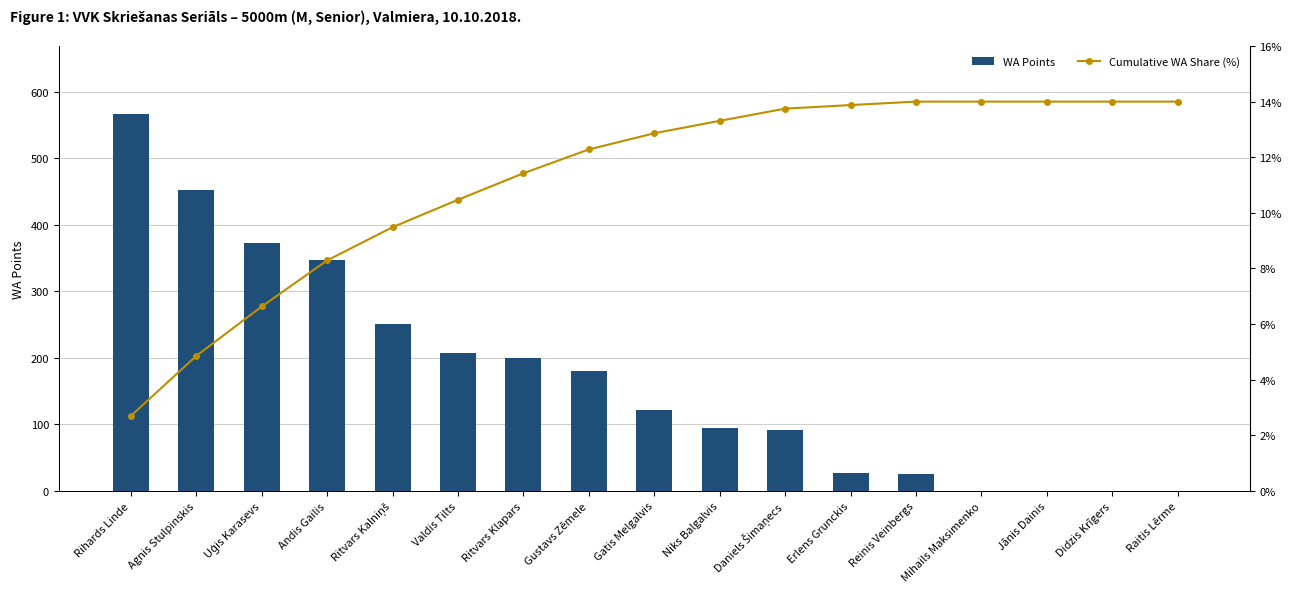

What are all the series names shown in the legend?

WA Points, Cumulative WA Share (%)